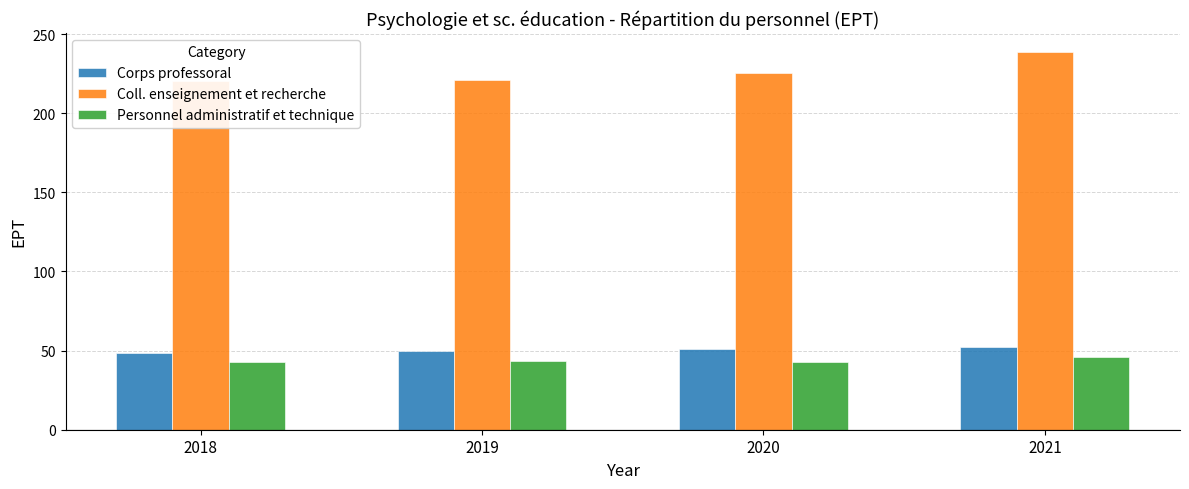

What is the difference between the highest and lowest values at 2018?

177.9